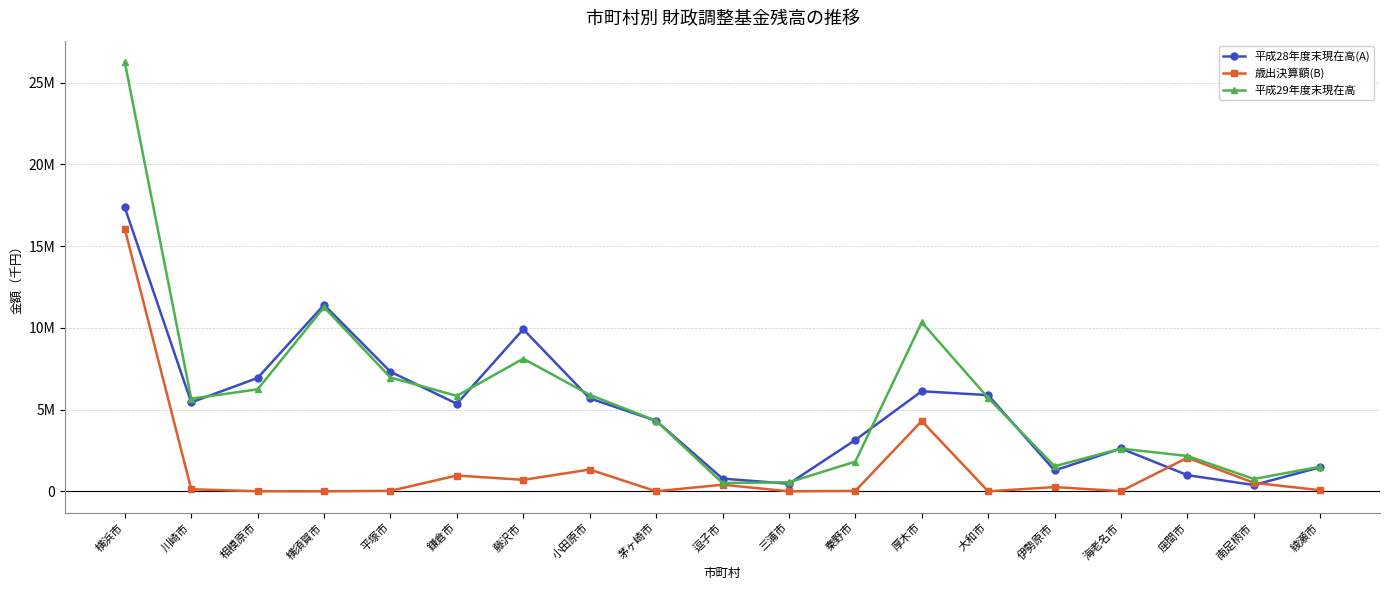

True or false: 平成29年度末現在高 and 平成28年度末現在高(A) cross at least once.

True